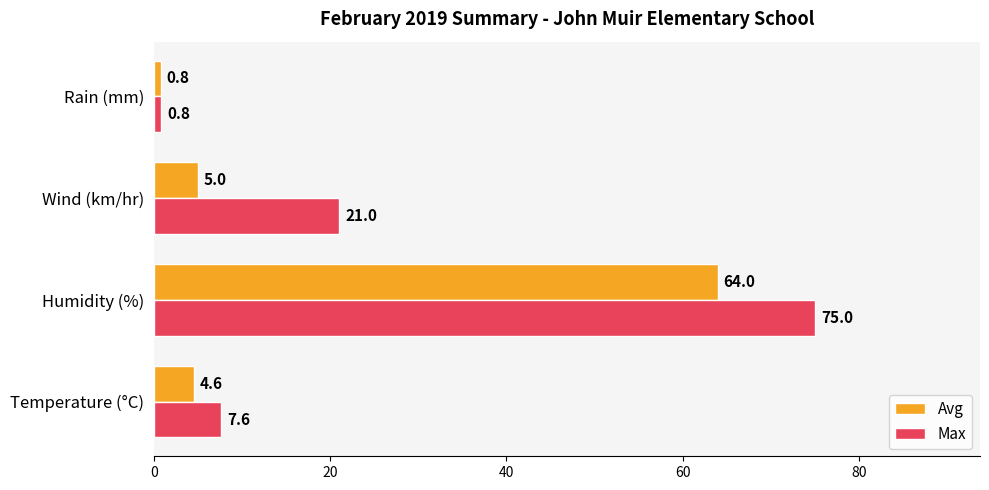

Rank the series by their maximum value, from lowest to highest.

Avg, Max